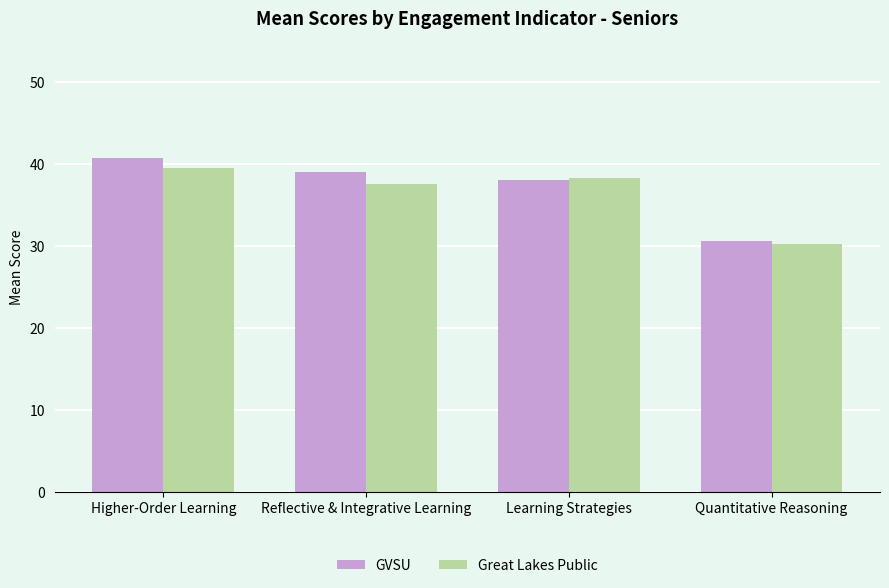

What are all the series names shown in the legend?

GVSU, Great Lakes Public